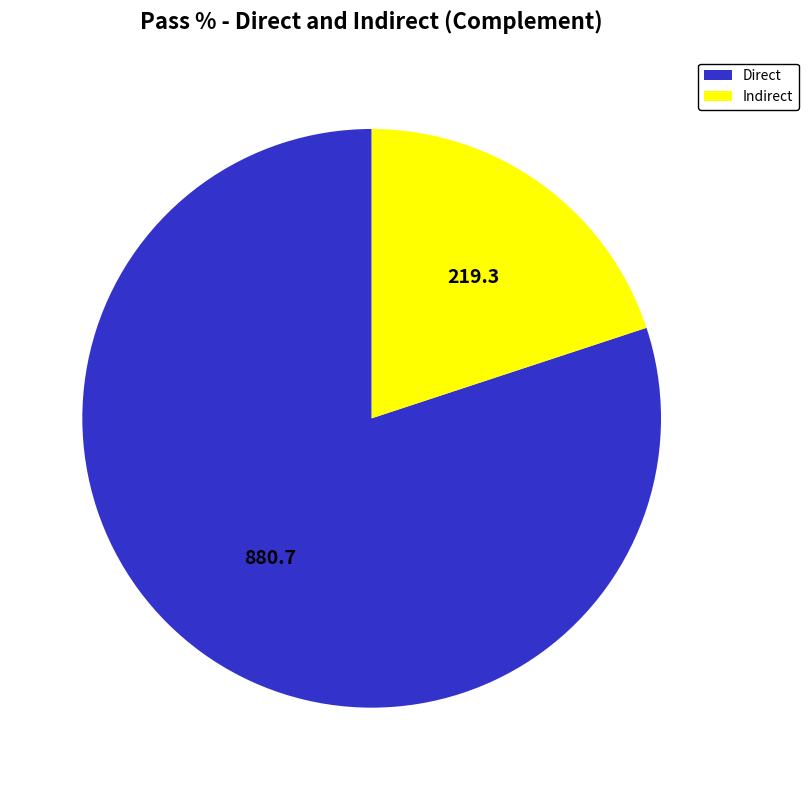

Which slice is the smallest?

Indirect